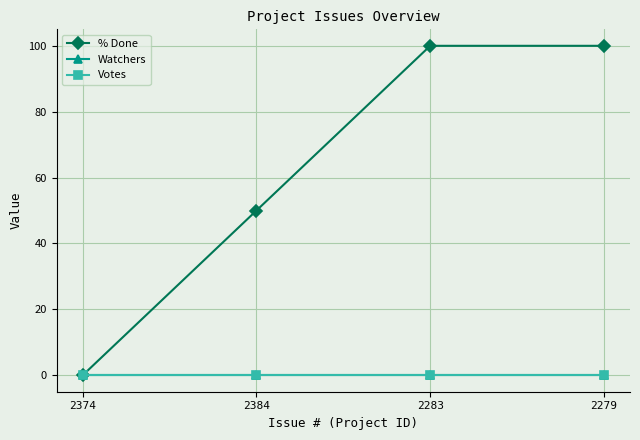

Which label corresponds to the largest value in the chart?

2283